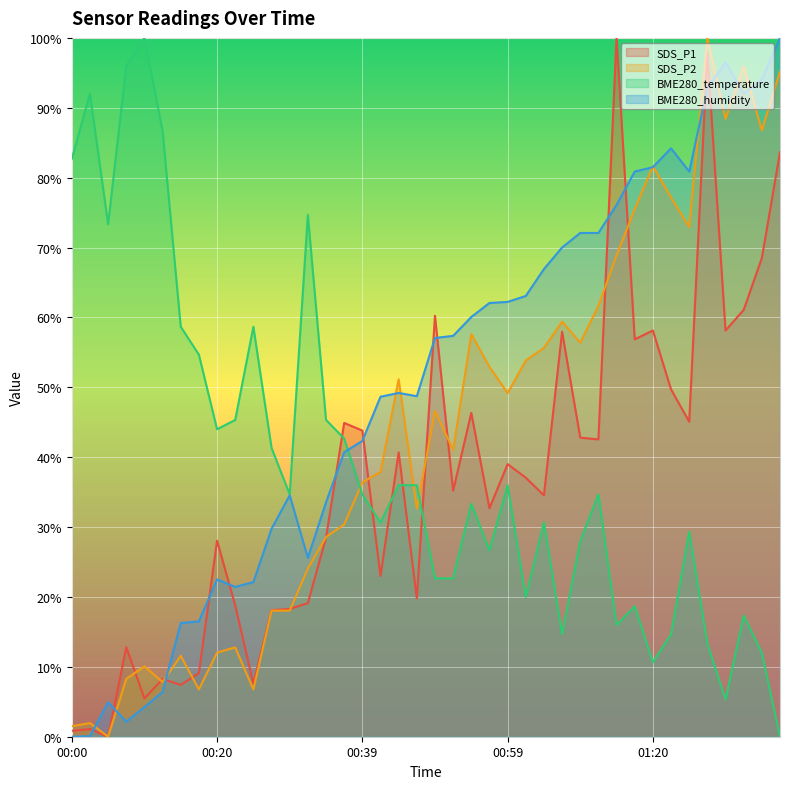

What value does the SDS_P1 series have at 01:17?

56.9